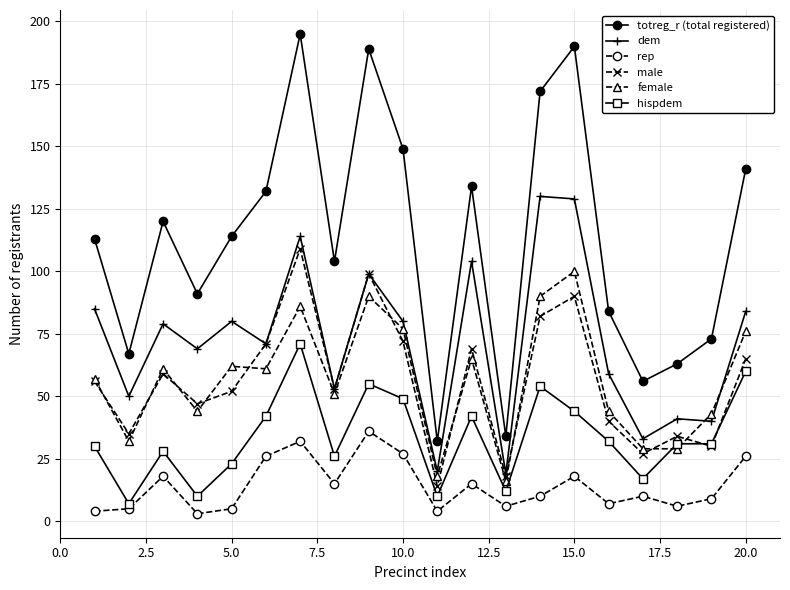

True or false: dem has more than 0 points higher than both neighbors.

True